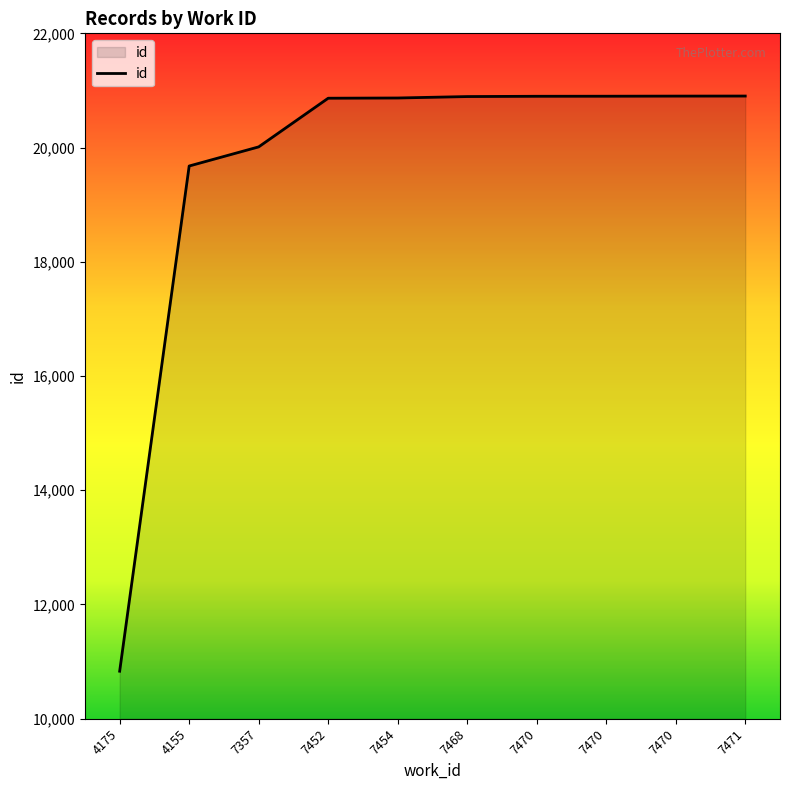

Is this an area chart (filled region under the line)?

Yes